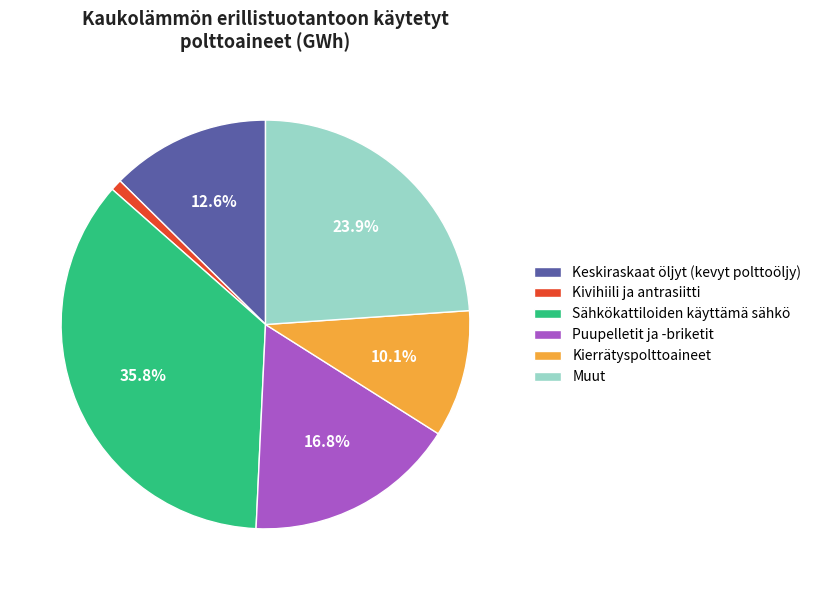

Which slice is the largest?

Sähkökattiloiden käyttämä sähkö